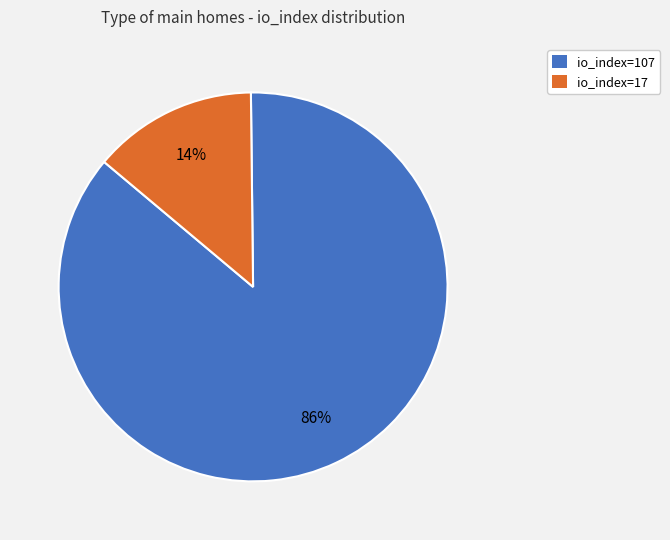

How many slices are in this pie chart?

2